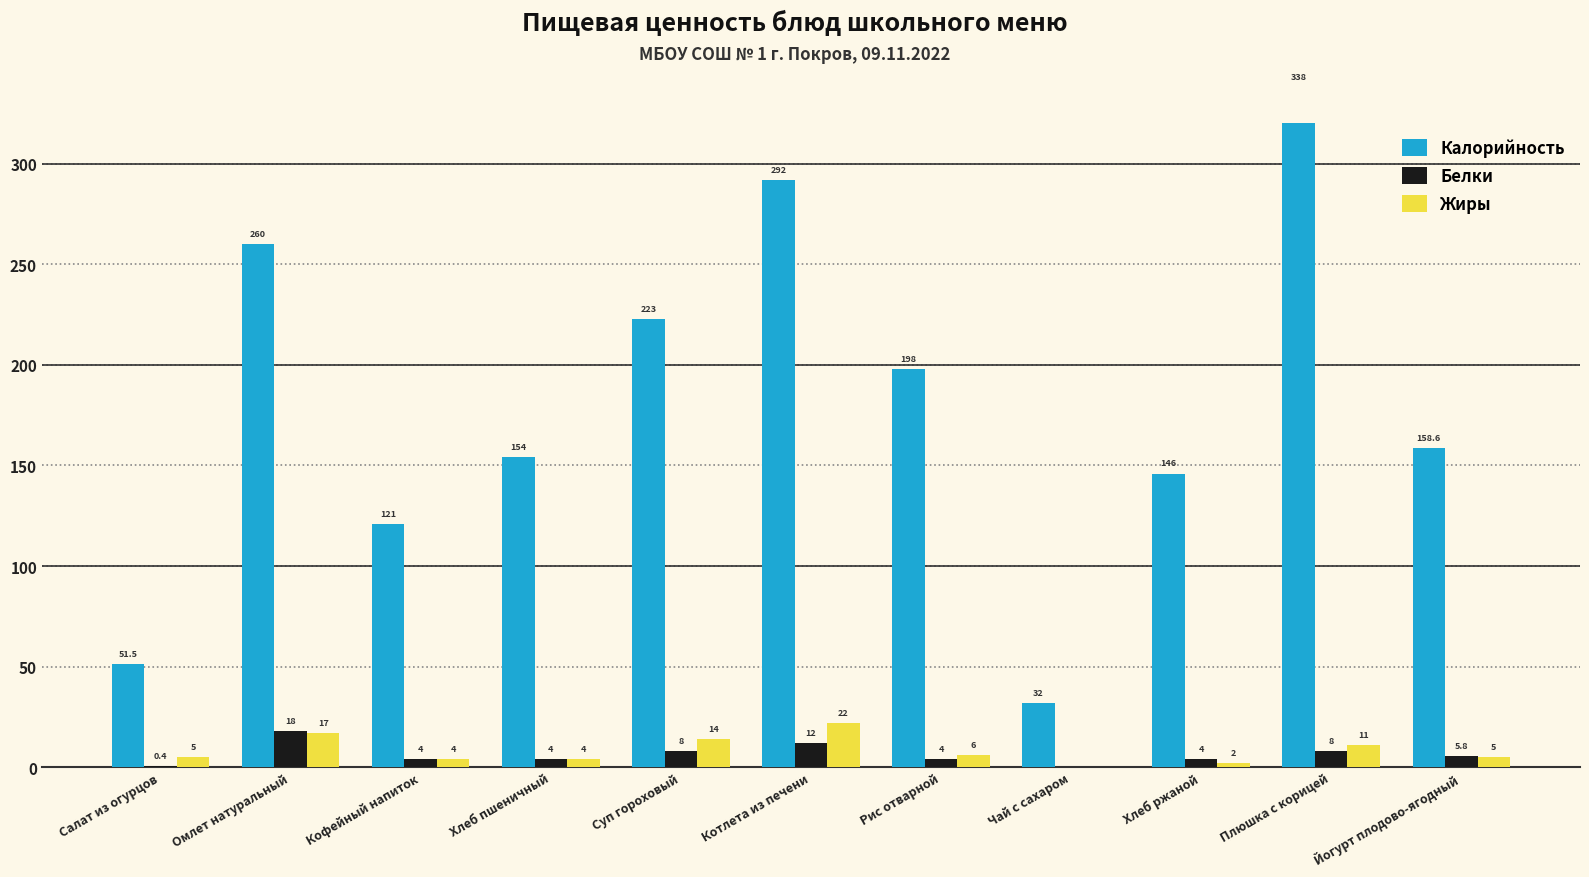

Which has a higher value, Хлеб ржаной or Суп гороховый?

Суп гороховый